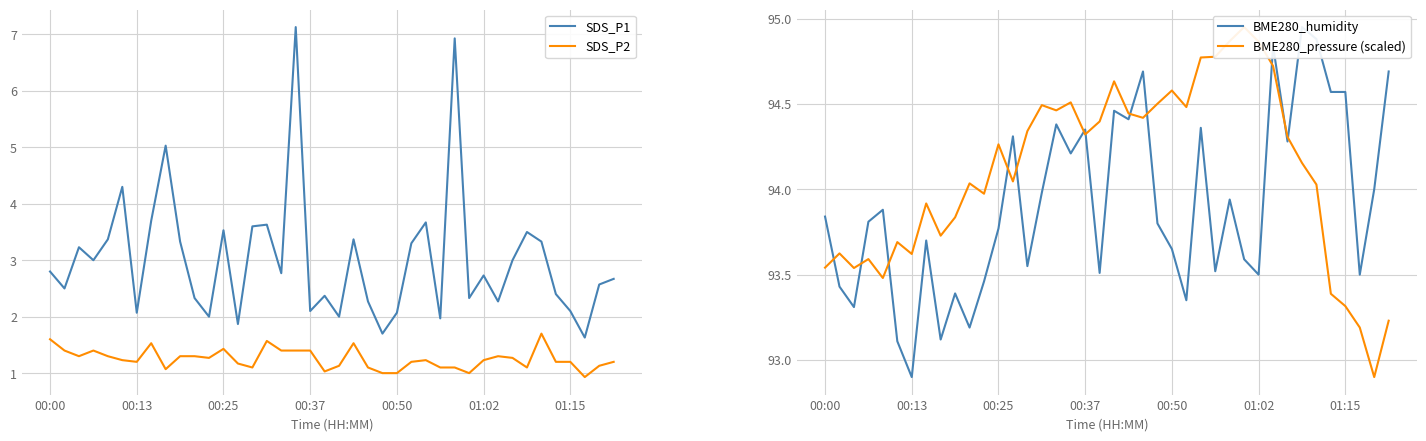

The SDS_P2 series shows 1.0 at 00:50. True or false?

True